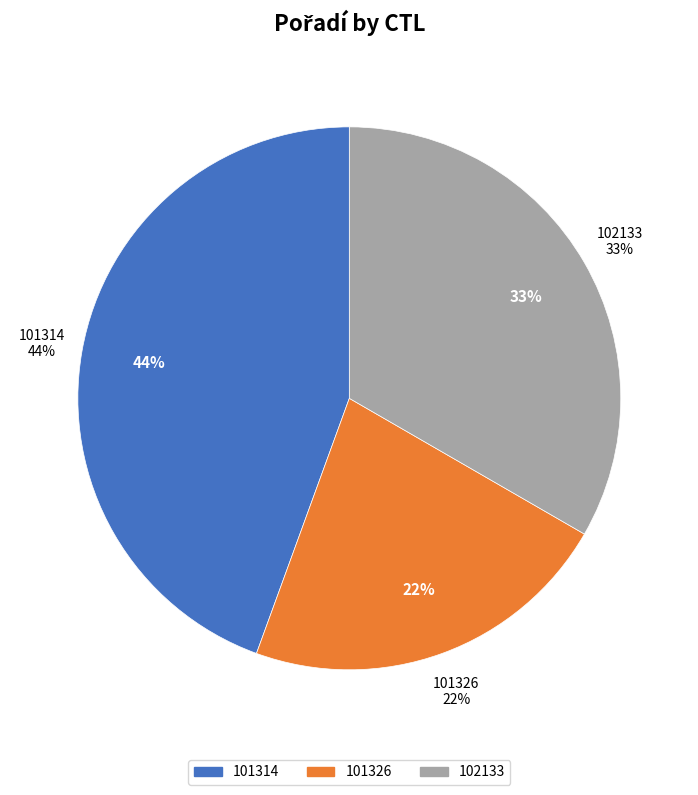

Does 101314 account for over 50% of the chart?

No